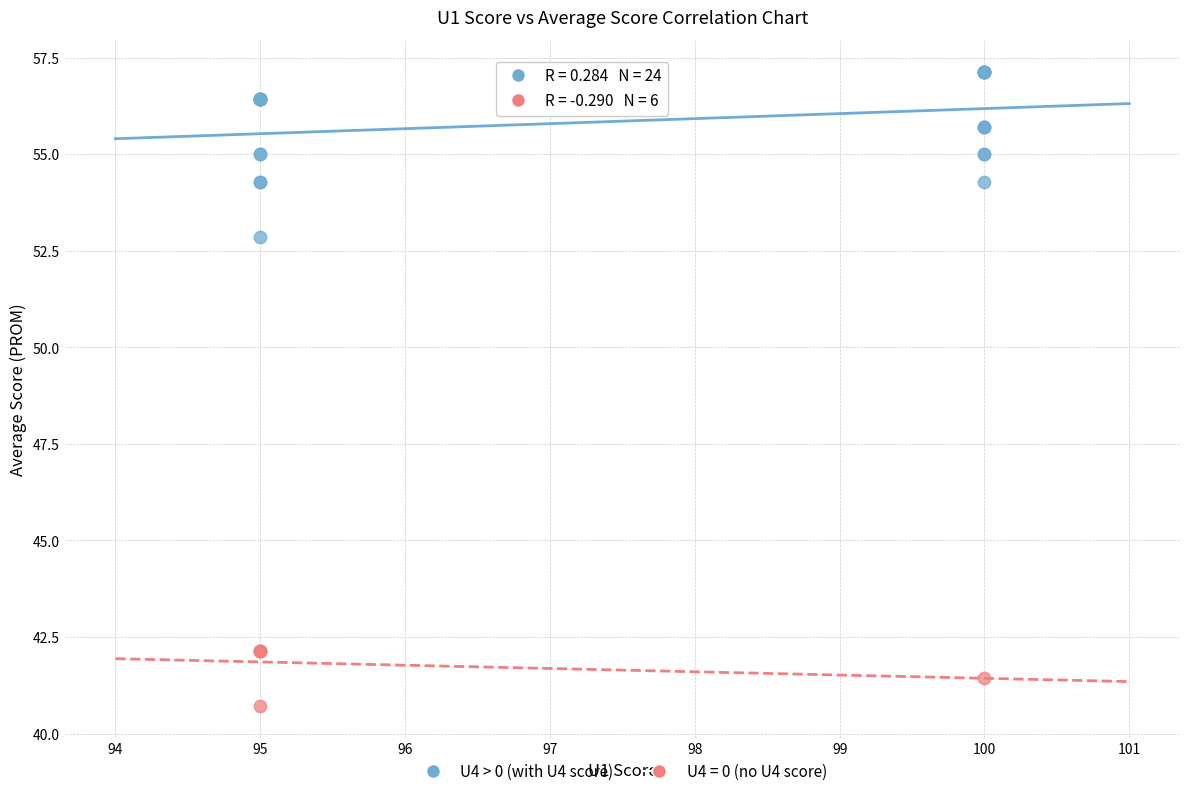

Which series reaches the minimum Y coordinate?

U4 = 0 (no U4 score)